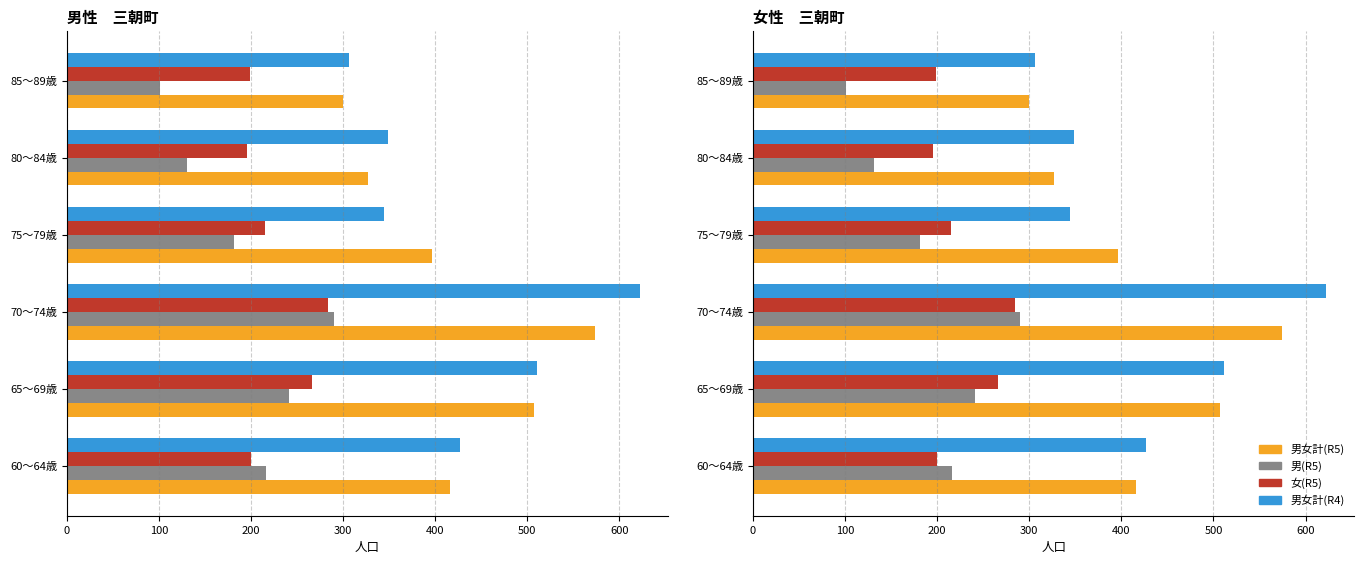

Are the bars grouped side by side (vs. stacked)?

Yes